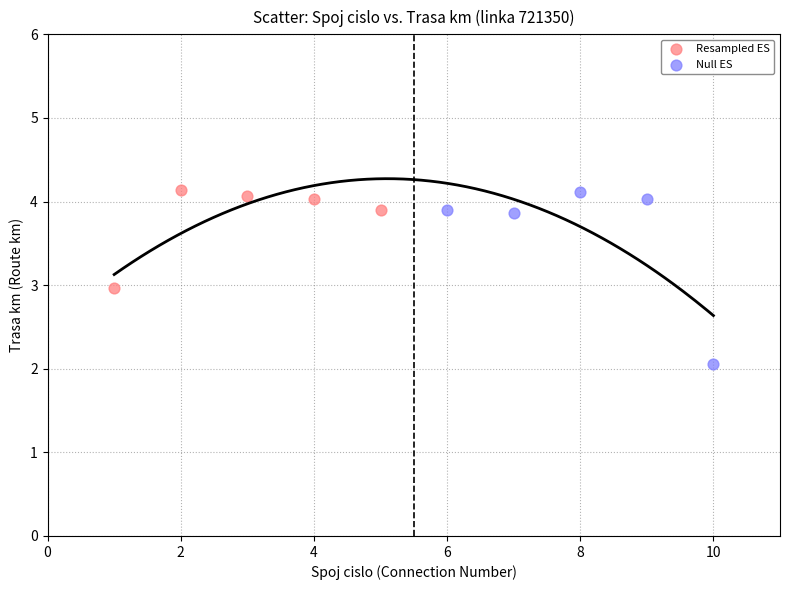

Which series has the widest spread of Y values?

Null ES